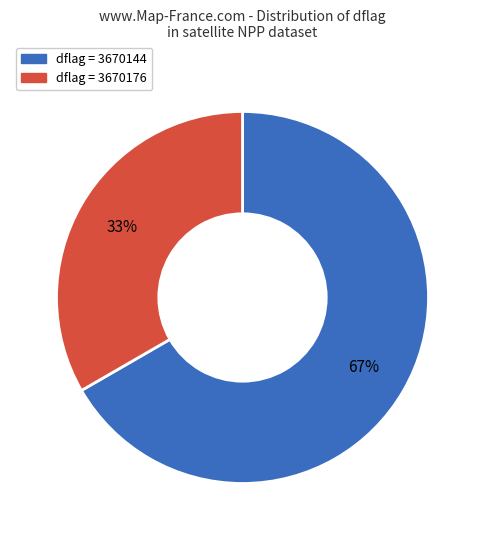

Does any single category account for the majority?

Yes